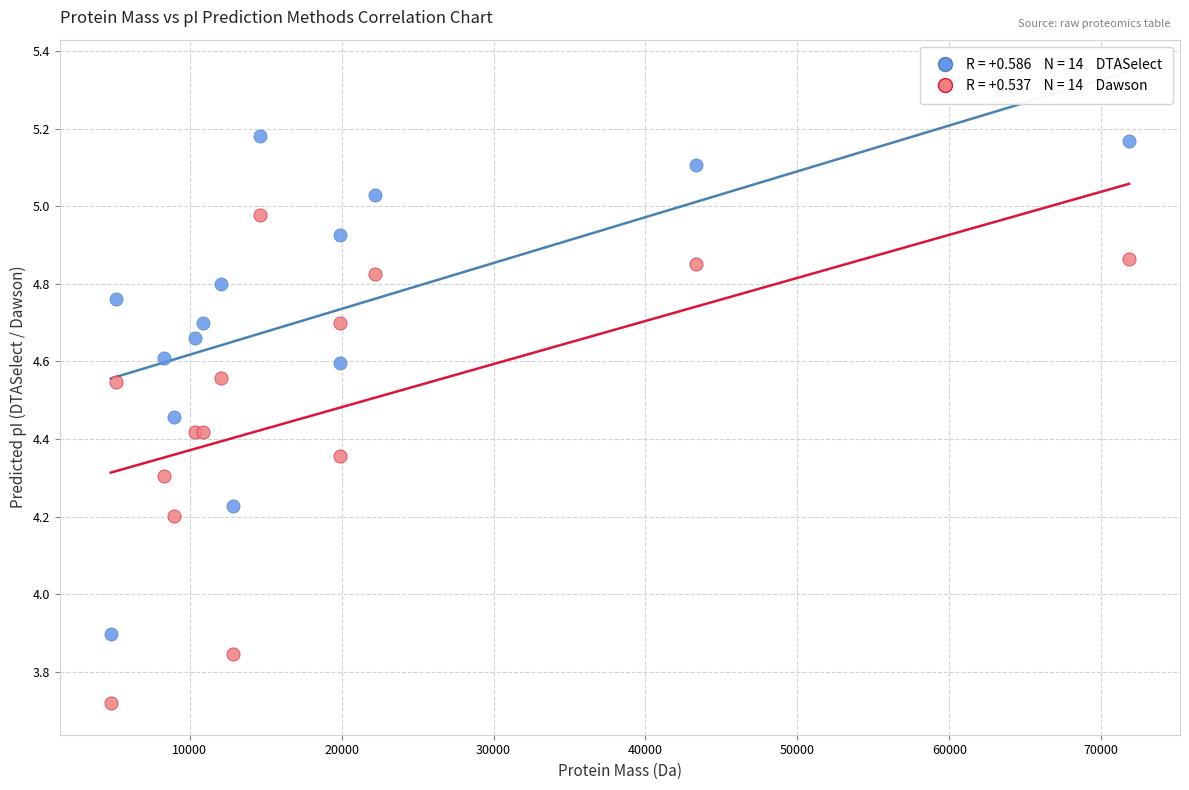

Across all series, what Y value is closest to 4?

3.9